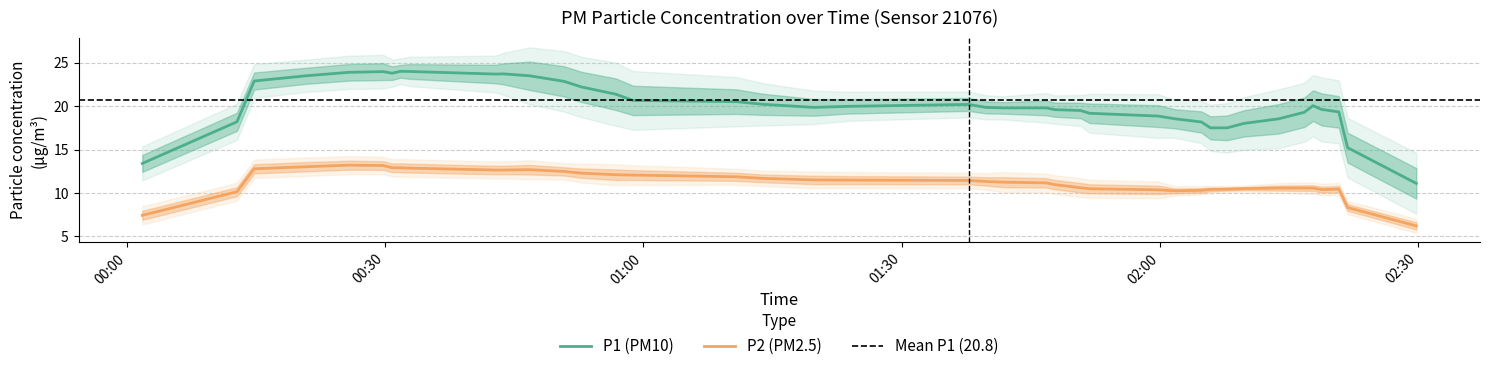

Does the chart display data point markers on the line(s)?

No